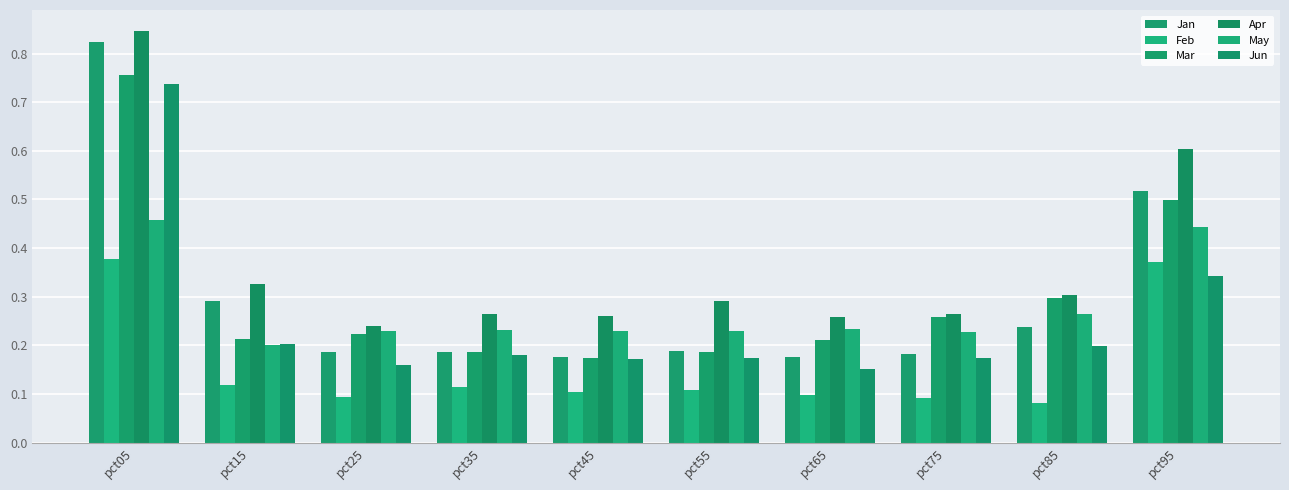

At which label is Jan closest to 0?

pct65